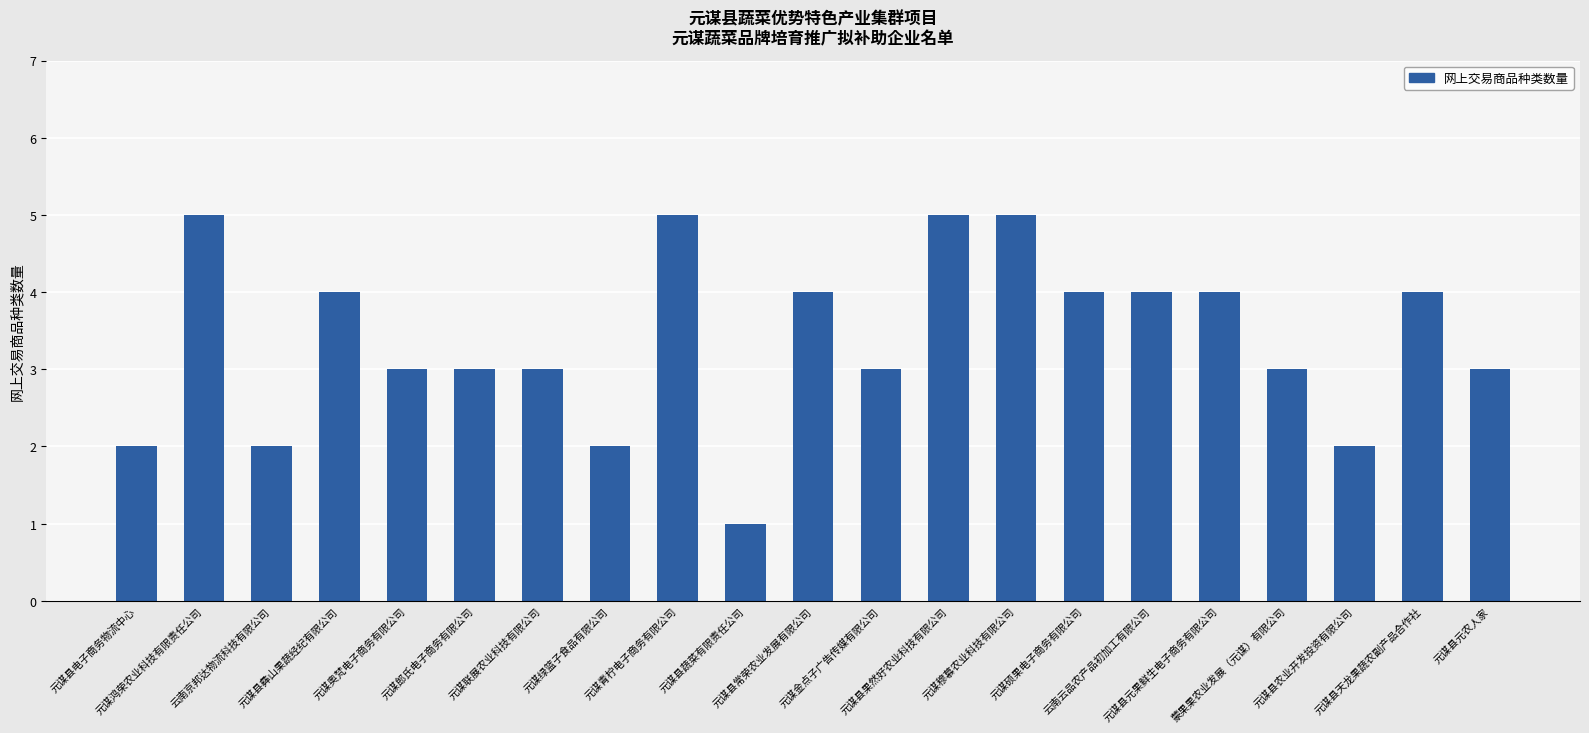

Count the values in the range 3 to 4.

12